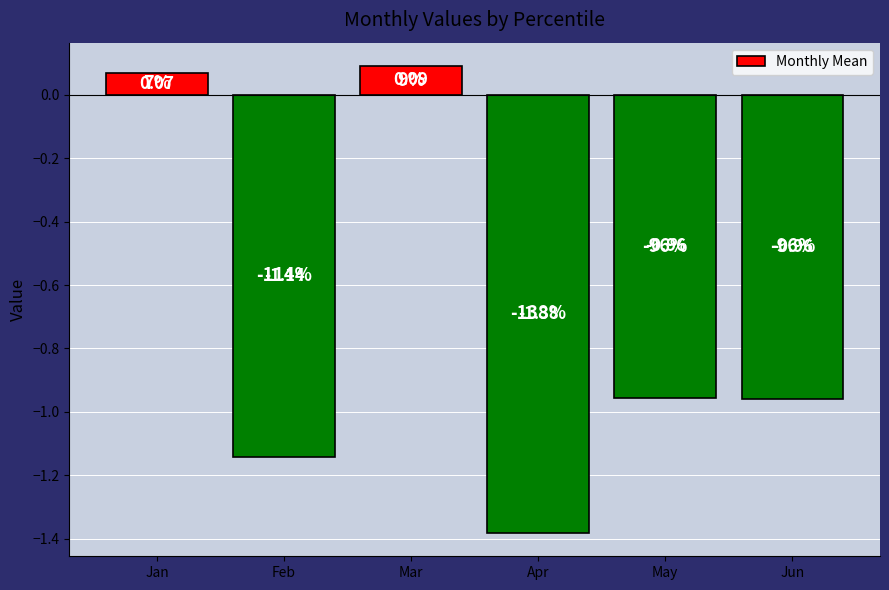

Which label corresponds to the smallest value in the chart?

Apr